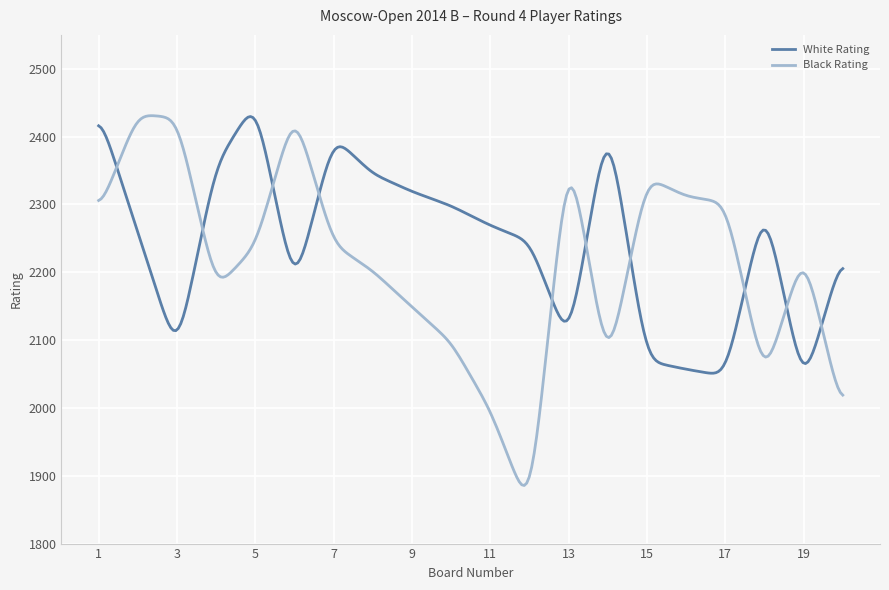

What is the maximum value for White Rating?

2429.6